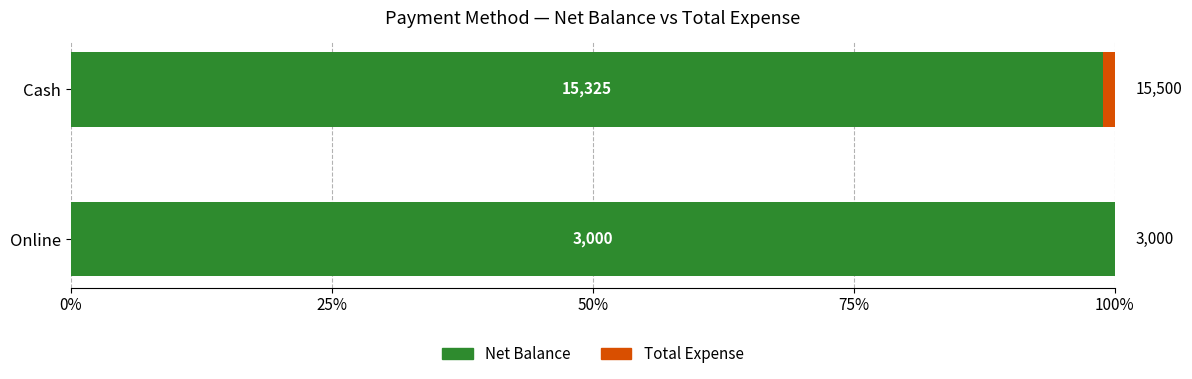

What are all the series names shown in the legend?

Net Balance, Total Expense